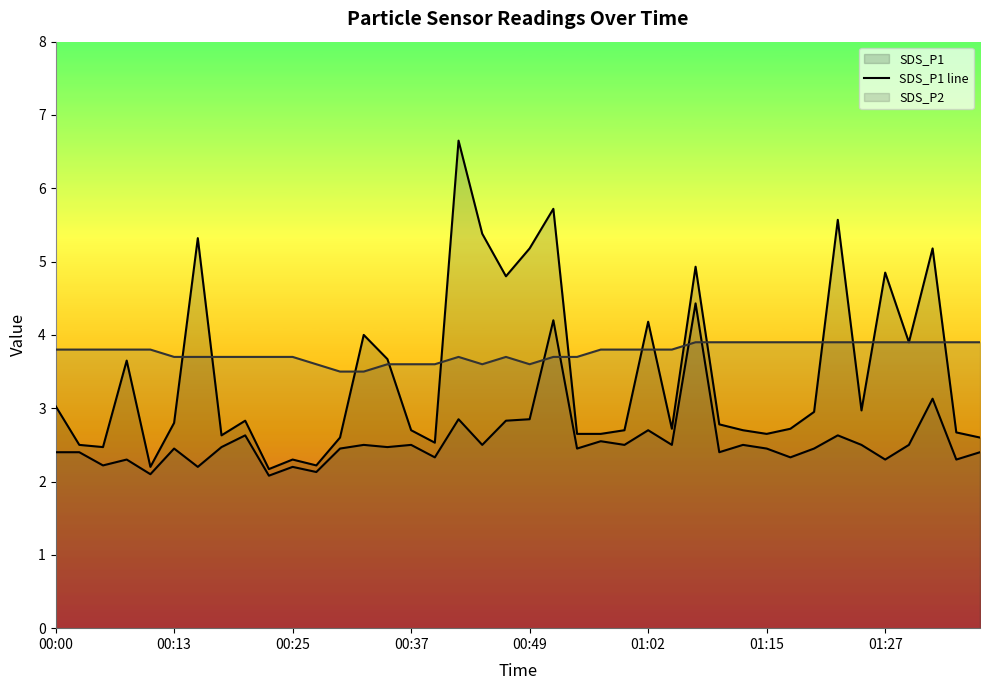

What is the value of the SDS_P1 line point at the 18th from the left?

6.7